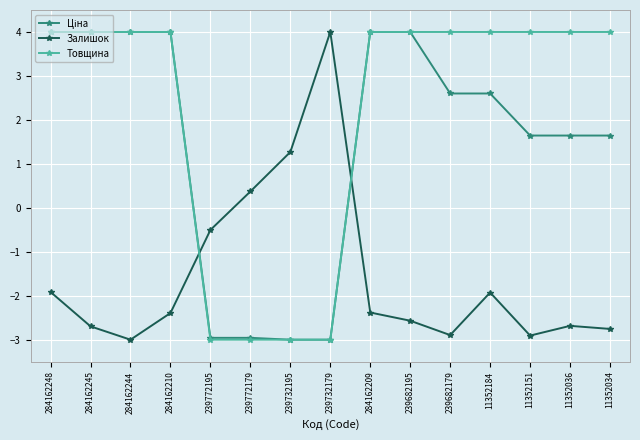

Is it true that Залишок equals -3.5 at 284162209?

False